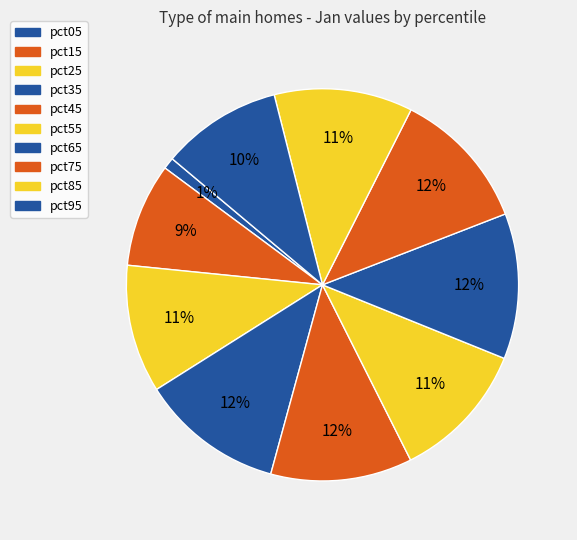

Does pct85 represent more than half of the total?

No